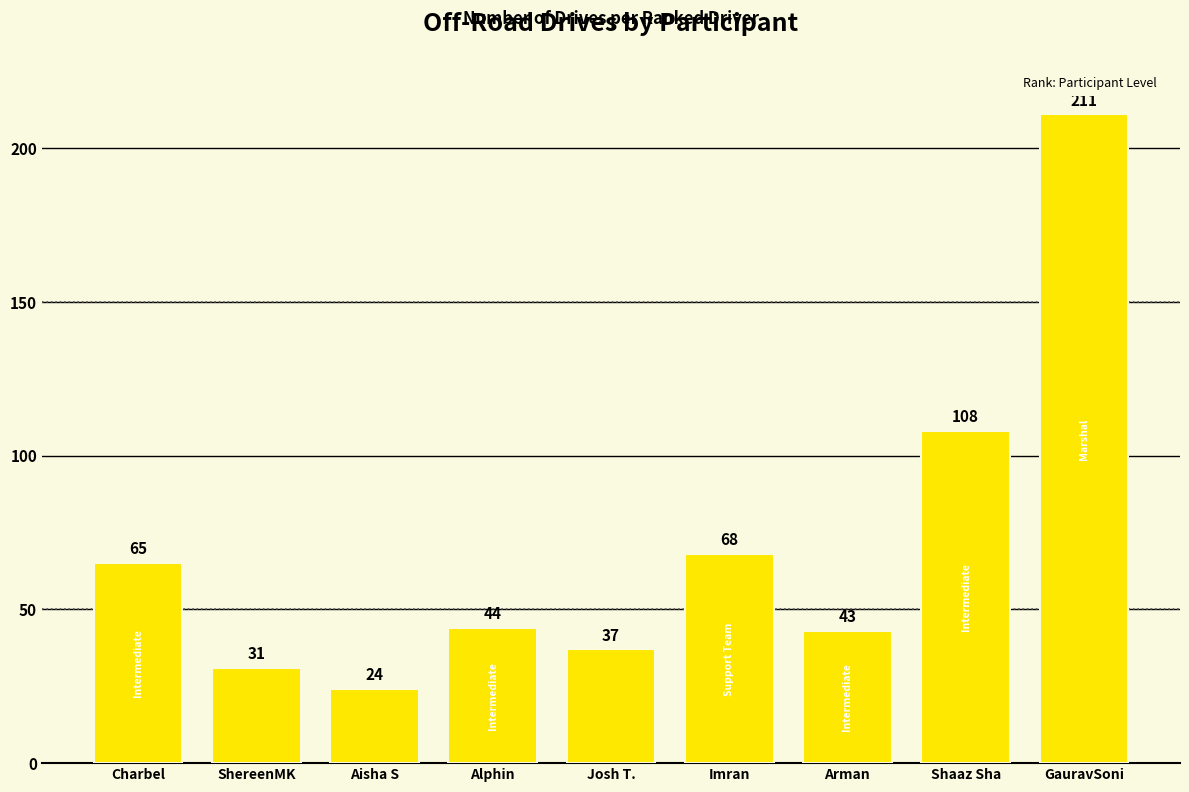

Are the bars horizontal?

No